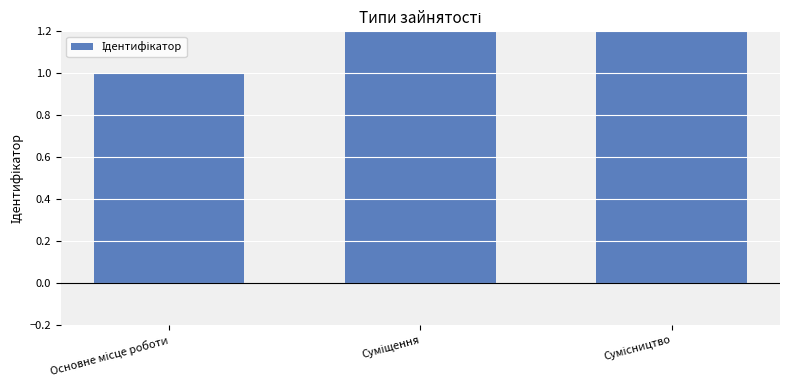

Is it true that the value at Суміщення is 1?

False